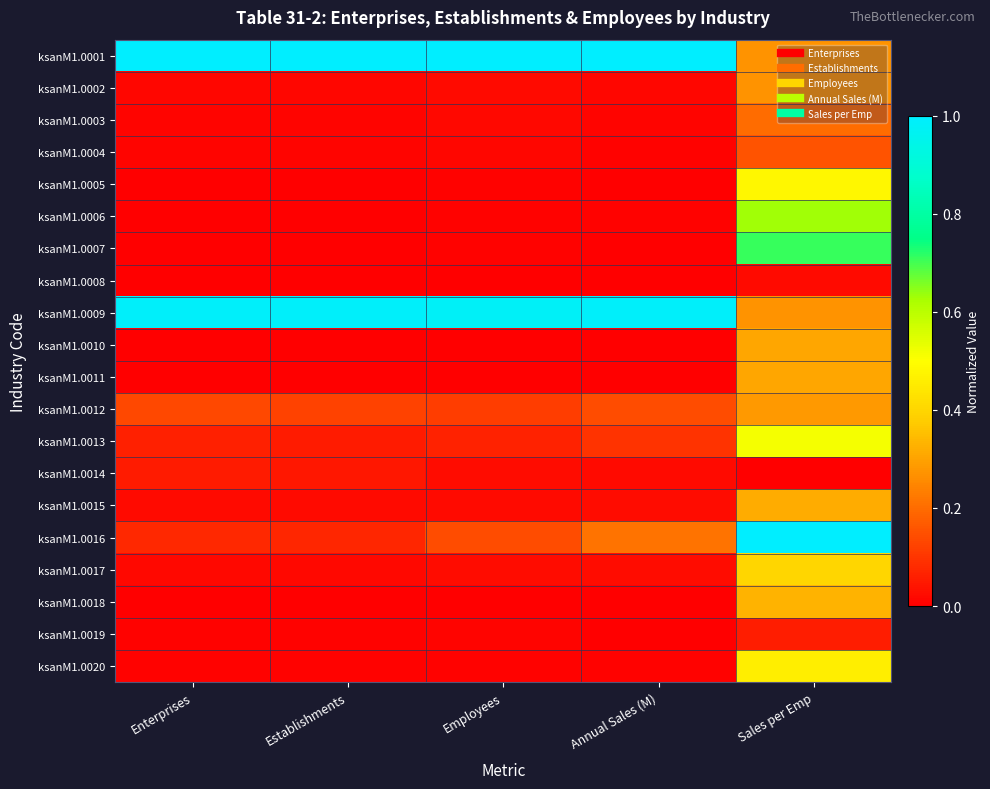

Which series changed the most between Establishments and Sales per Emp?

ksanM1.0016